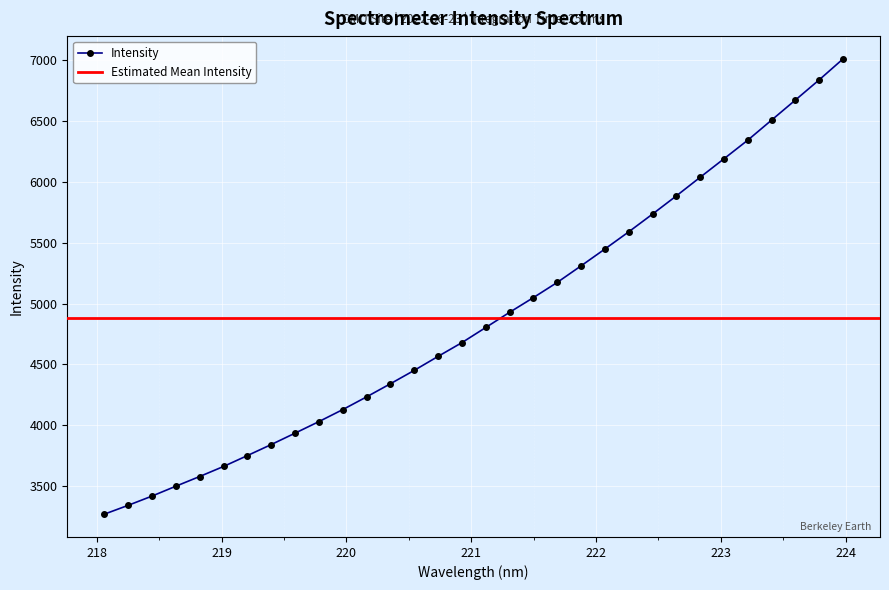

Is it true that the value at 218.442 is 5381.8?

False